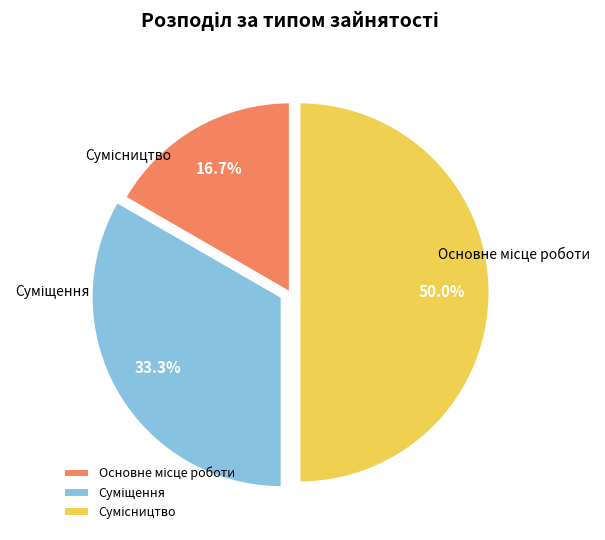

Approximately how many times larger is the value at Суміщення compared to Основне місце роботи?

2.0